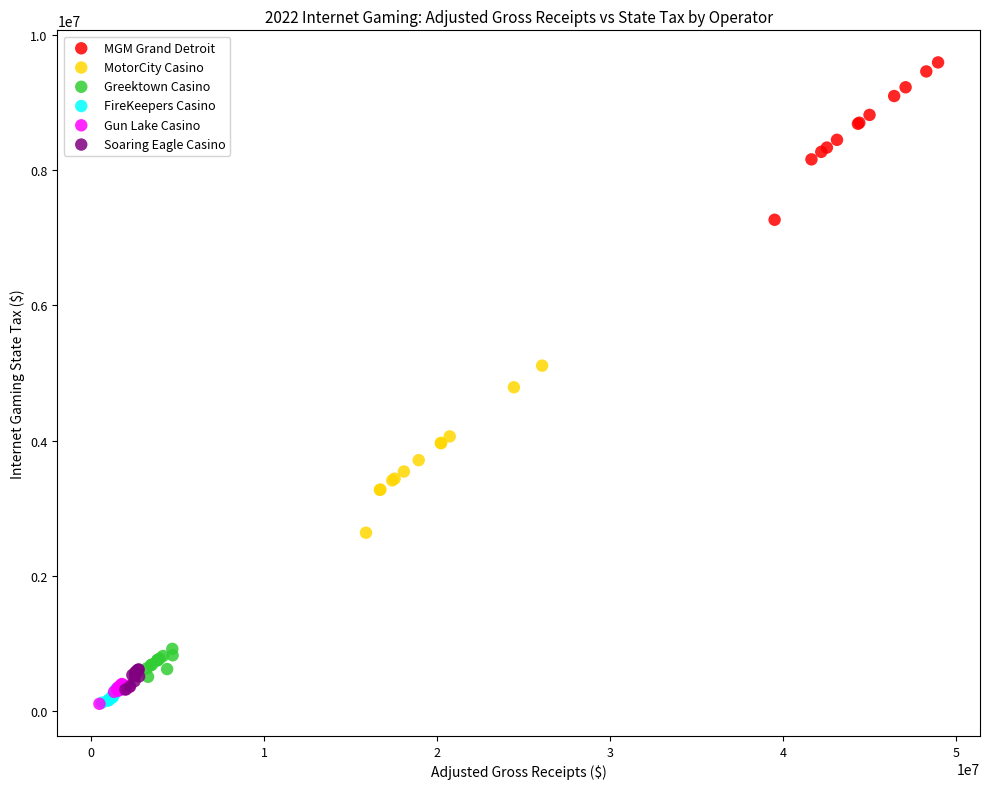

Which series contains the highest Y value?

MGM Grand Detroit